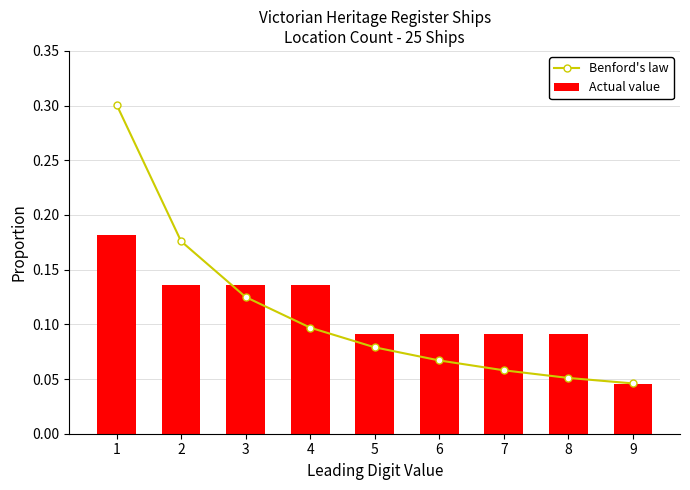

How many Actual value values are between 0 and 1?

9